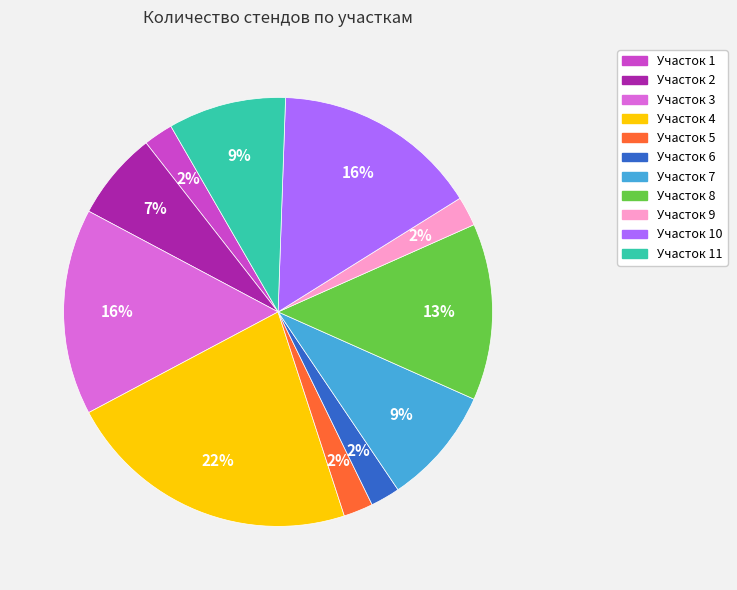

Does any single category account for the majority?

No